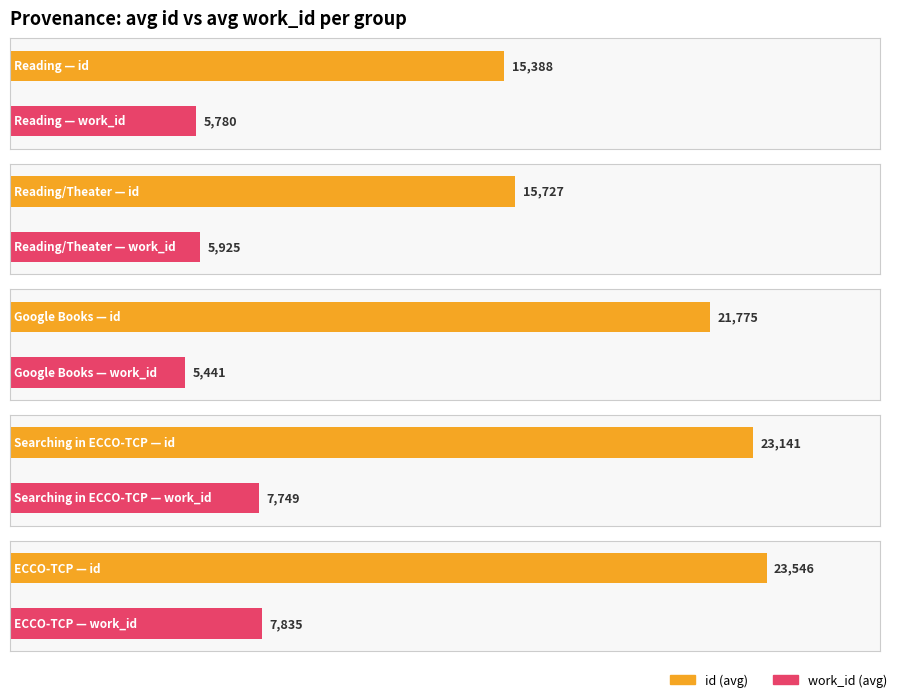

Where is work_id nearest to the value 6591?

Reading/Theater